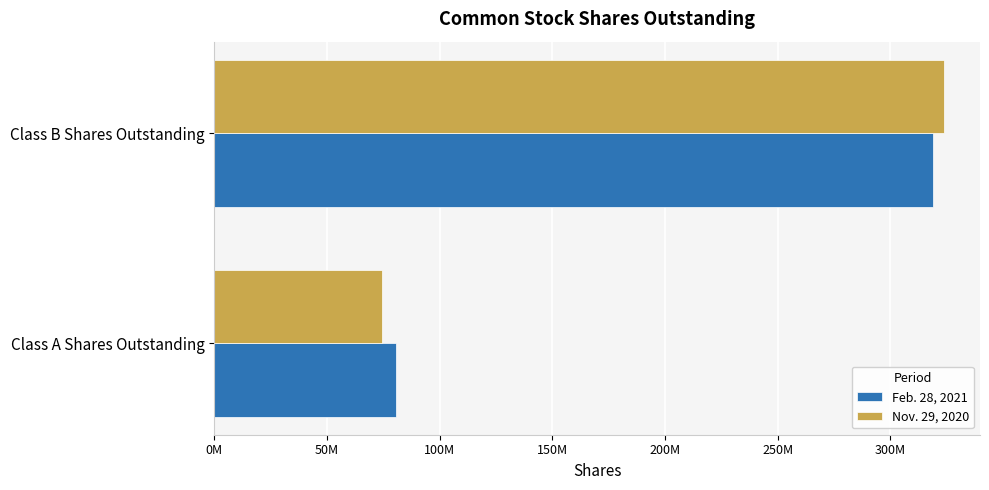

List the series in order of their overall mean, lowest first.

Nov. 29, 2020, Feb. 28, 2021